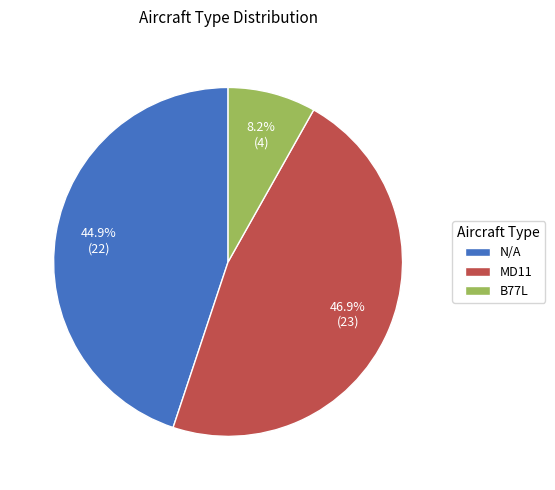

What percentage is the B77L slice, to the nearest percent?

8%